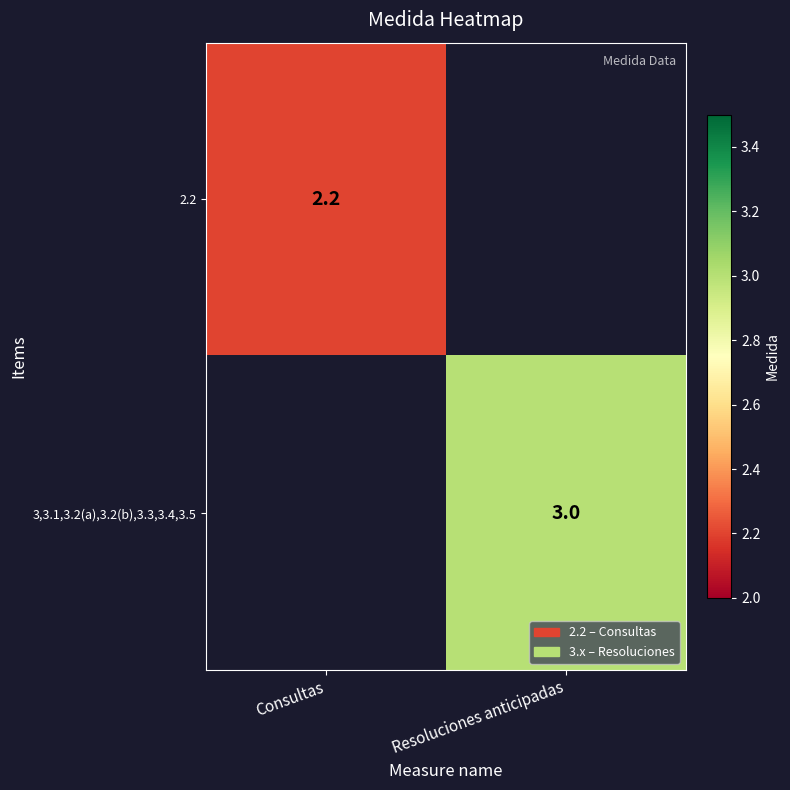

Is it true that 2.2 equals 3.6 at Consultas?

False